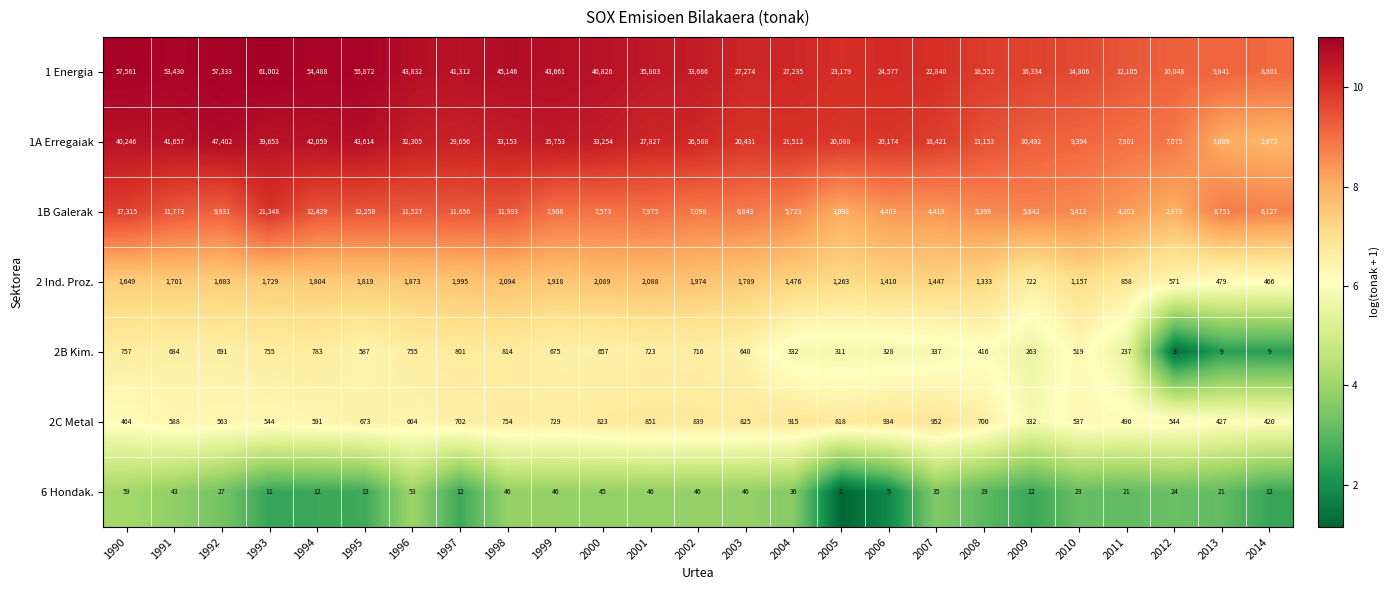

What is the approximate value of 2C Metal at 1994, to the nearest 50?

600